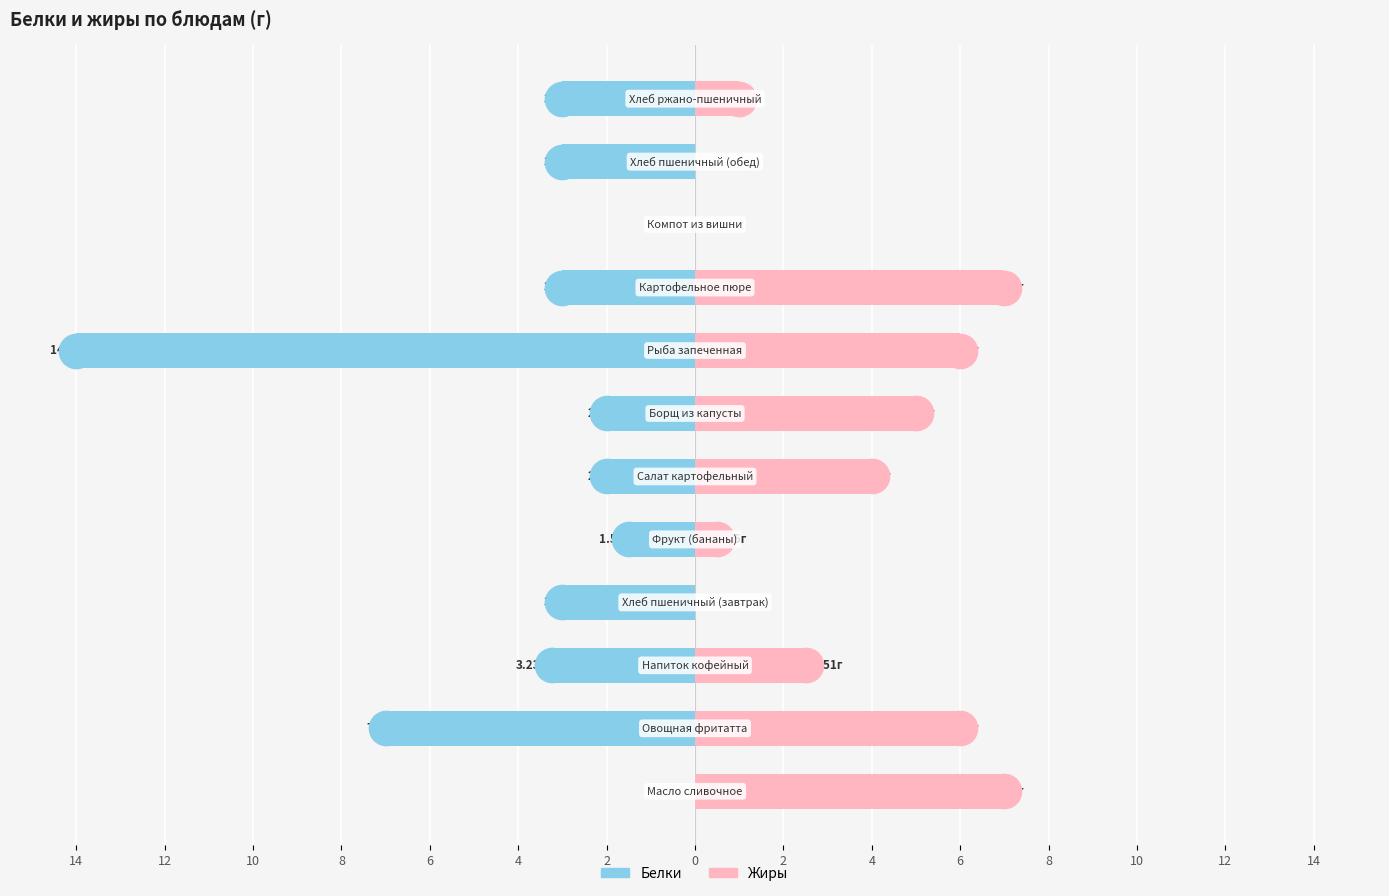

Which series contains the lowest Y value?

Белки